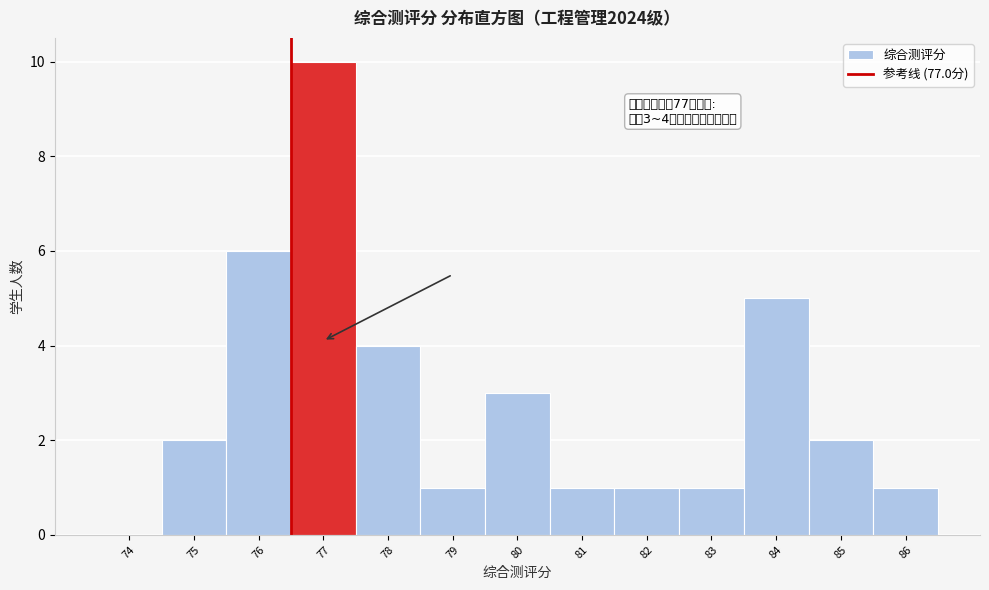

Reading left to right, list all the values displayed in this chart.

74=0	75=2	76=6	77=10	78=4	79=1	80=3	81=1	82=1	83=1	84=5	85=2	86=1